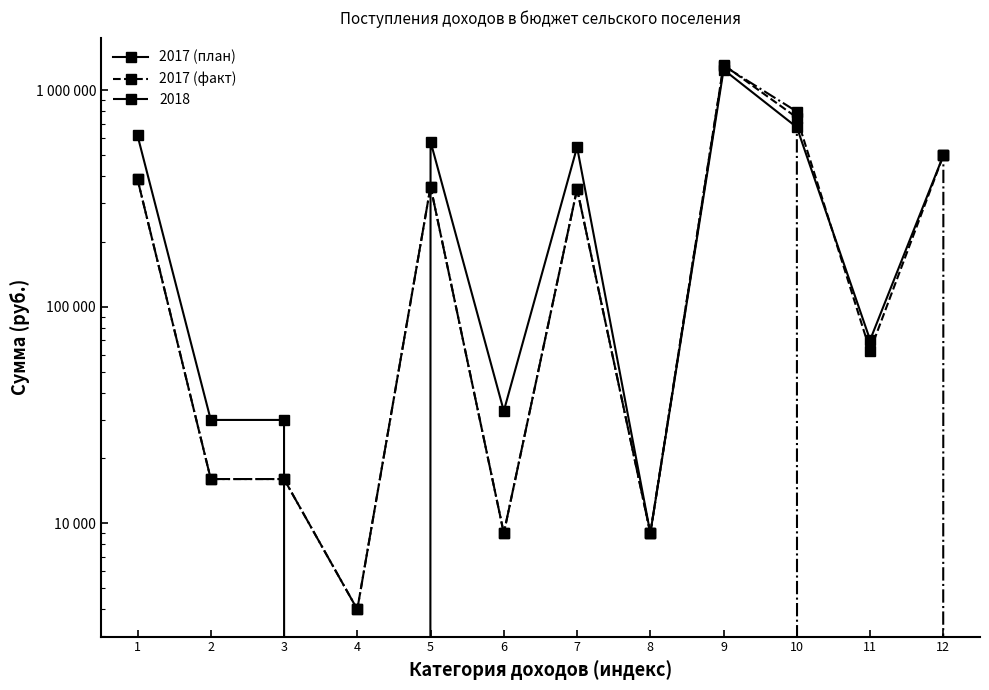

Reading right to left, list all the values displayed in this chart.

2017 (план): 500000	70200	674200	1244400	9000	546000	33000	579000	0	30000	30000	618000
2017 (факт): 500000	62600	747188	1309788	9000	350000	9000	359000	4000	16000	16000	388000